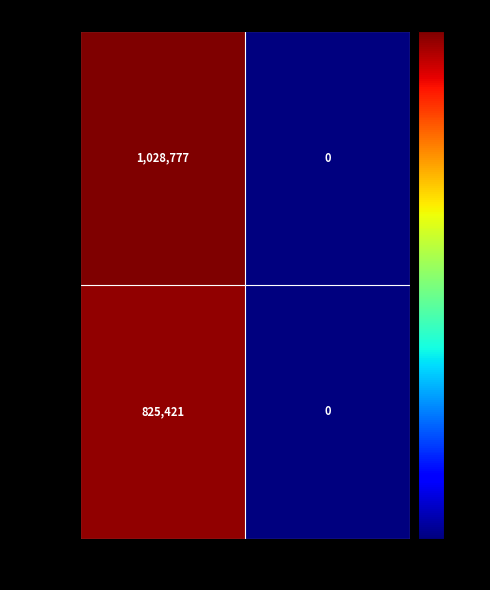

What is the sum of all 384270 values?

1028777